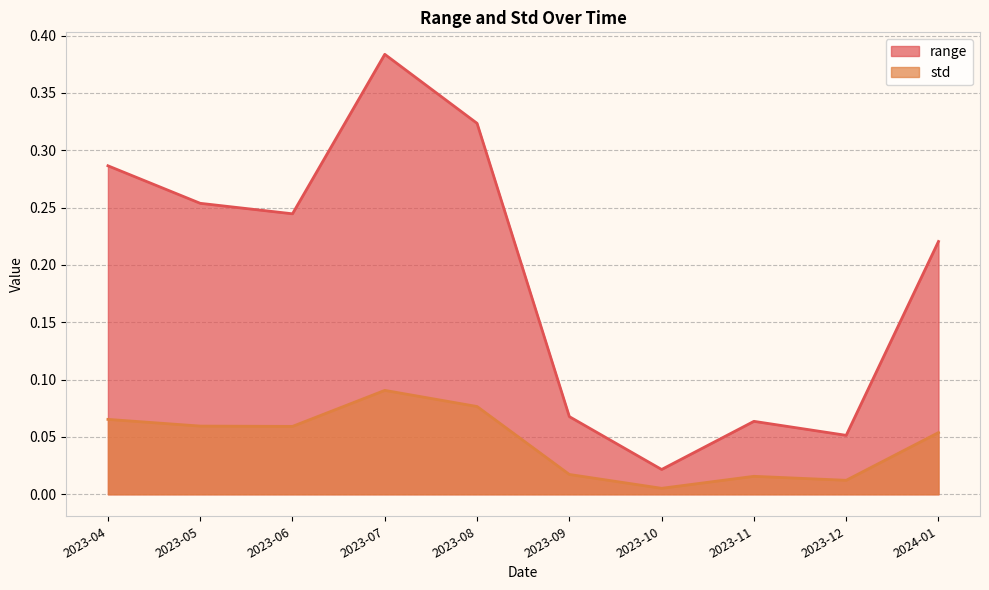

Between 2023-08 and 2023-12, which series saw the biggest shift?

range